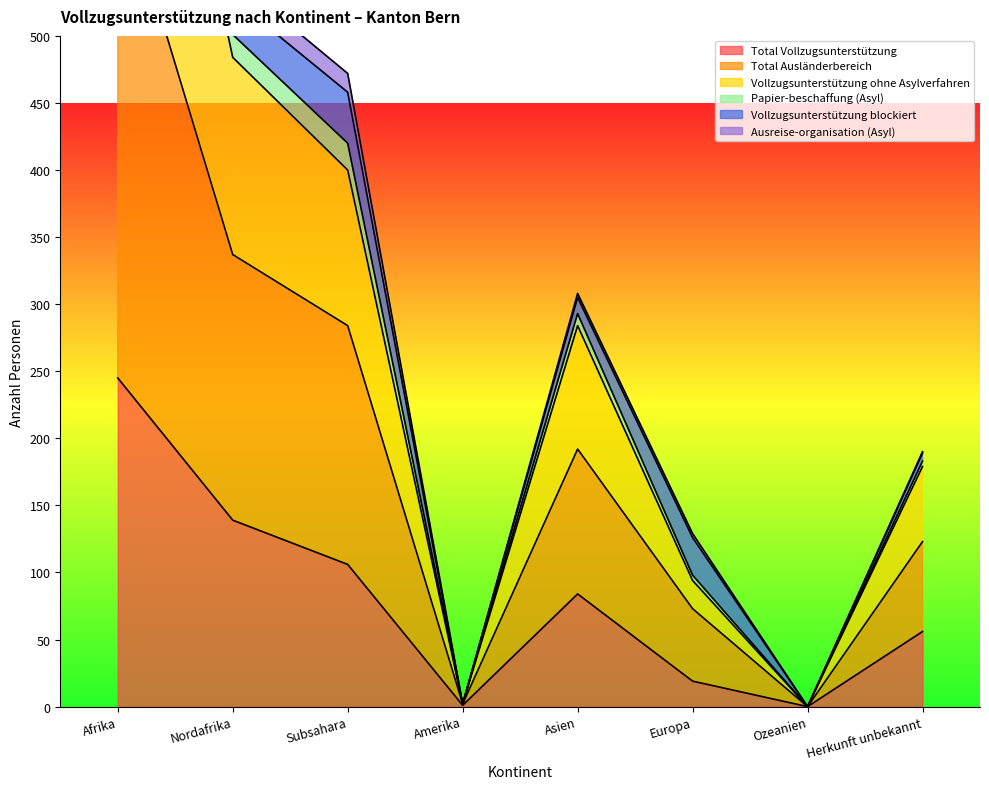

What is the difference between the maximum and minimum values in the Vollzugsunterstützung ohne Asylverfahren series?

884